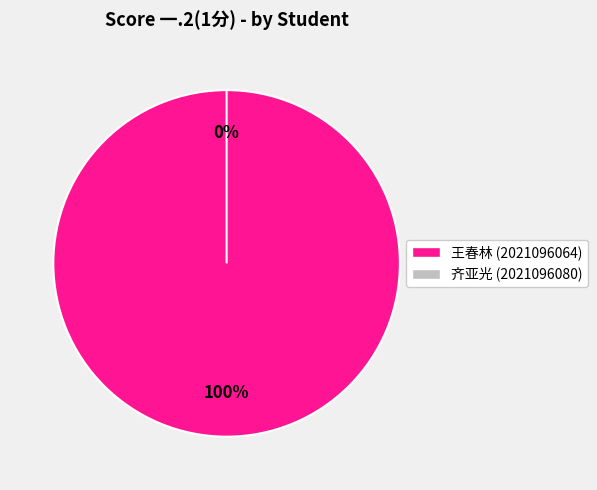

Which has a higher value, 2021096064 or 2021096080?

2021096064